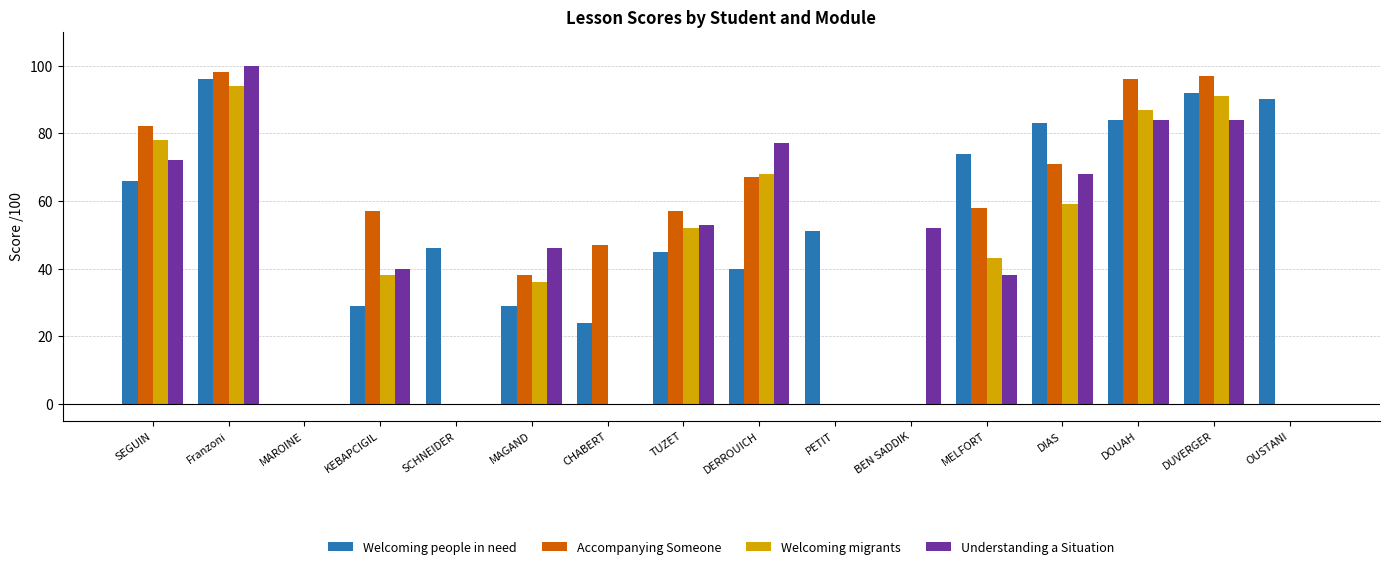

At which category does the chart reach its peak across all series?

Franzoni